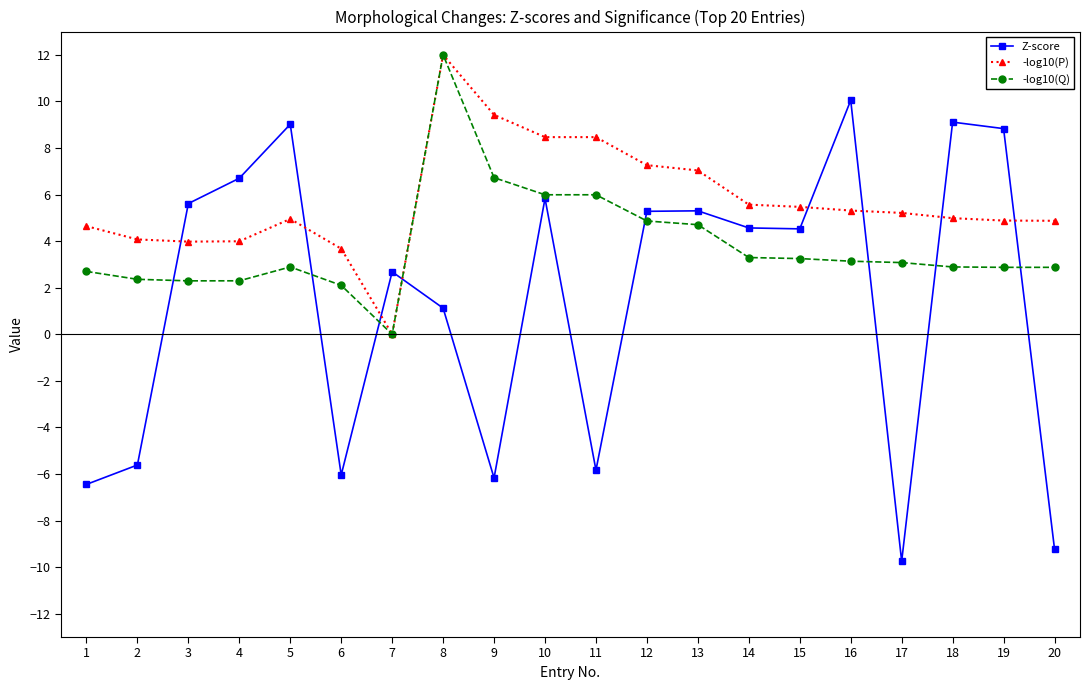

How many lines are shown in the chart?

3